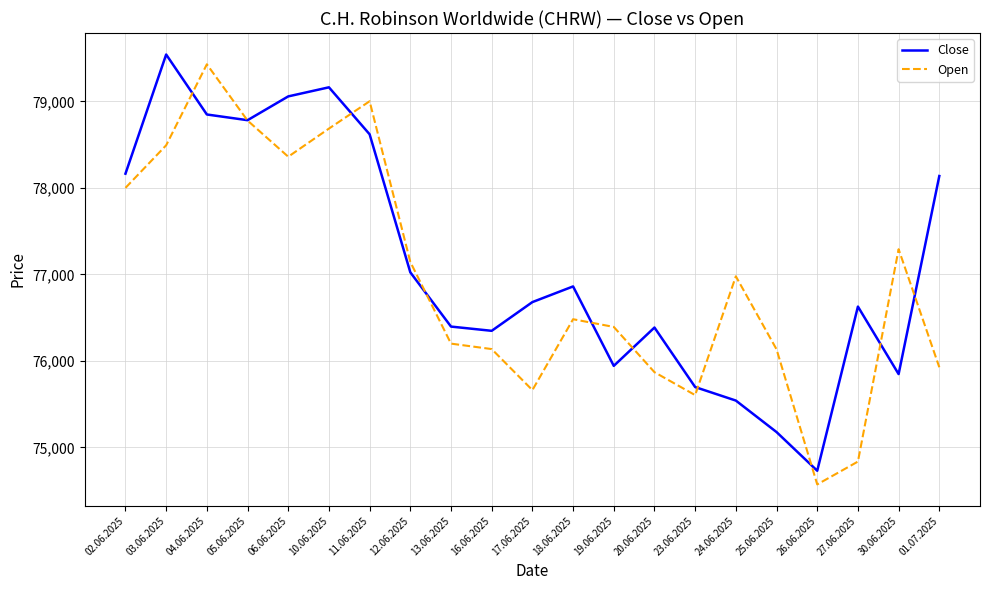

What is the total value across all series at 30.06.2025?

153139